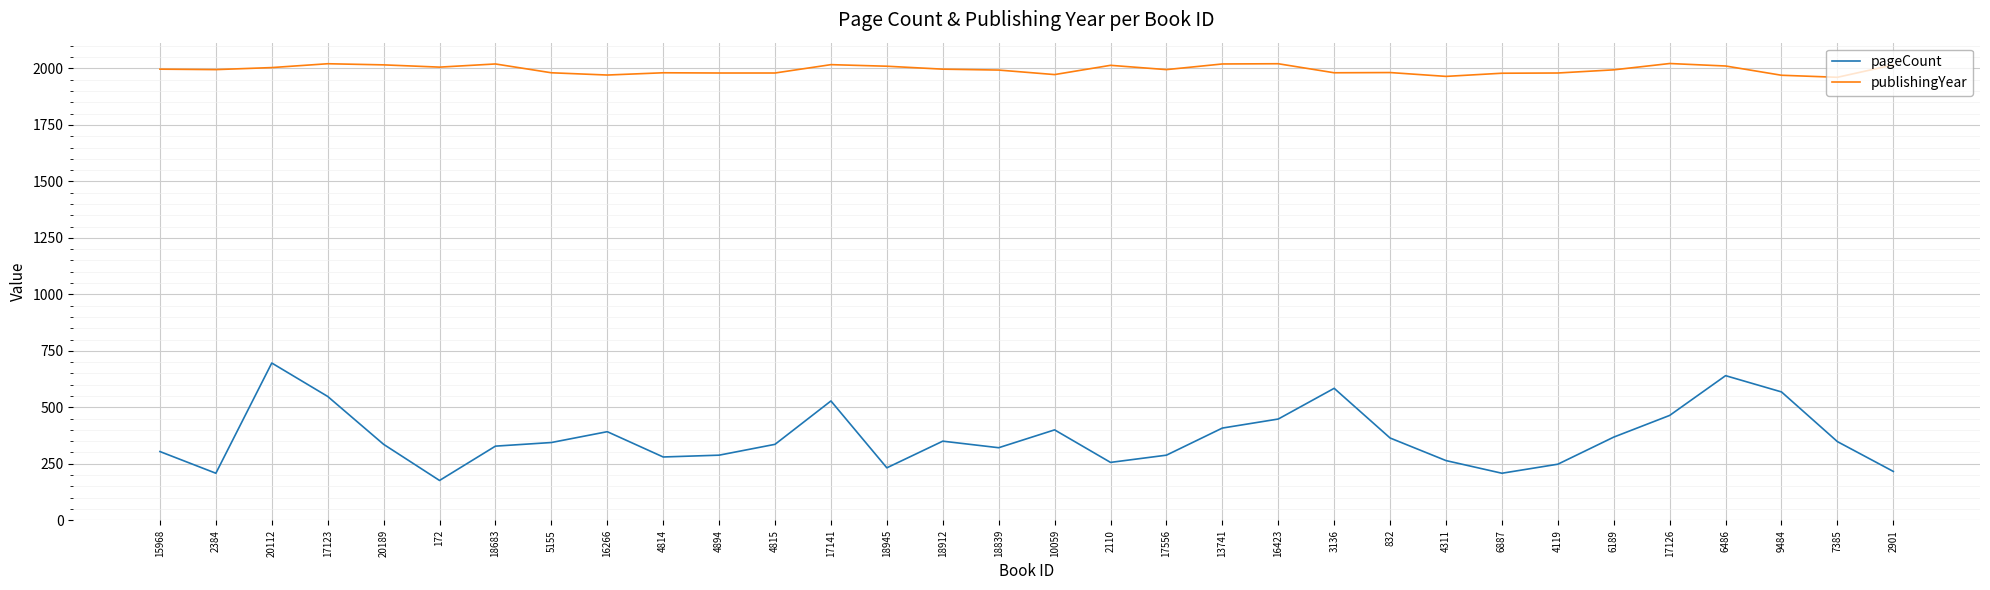

Is the value of publishingYear at 5155 greater than the value of pageCount at 16266?

Yes